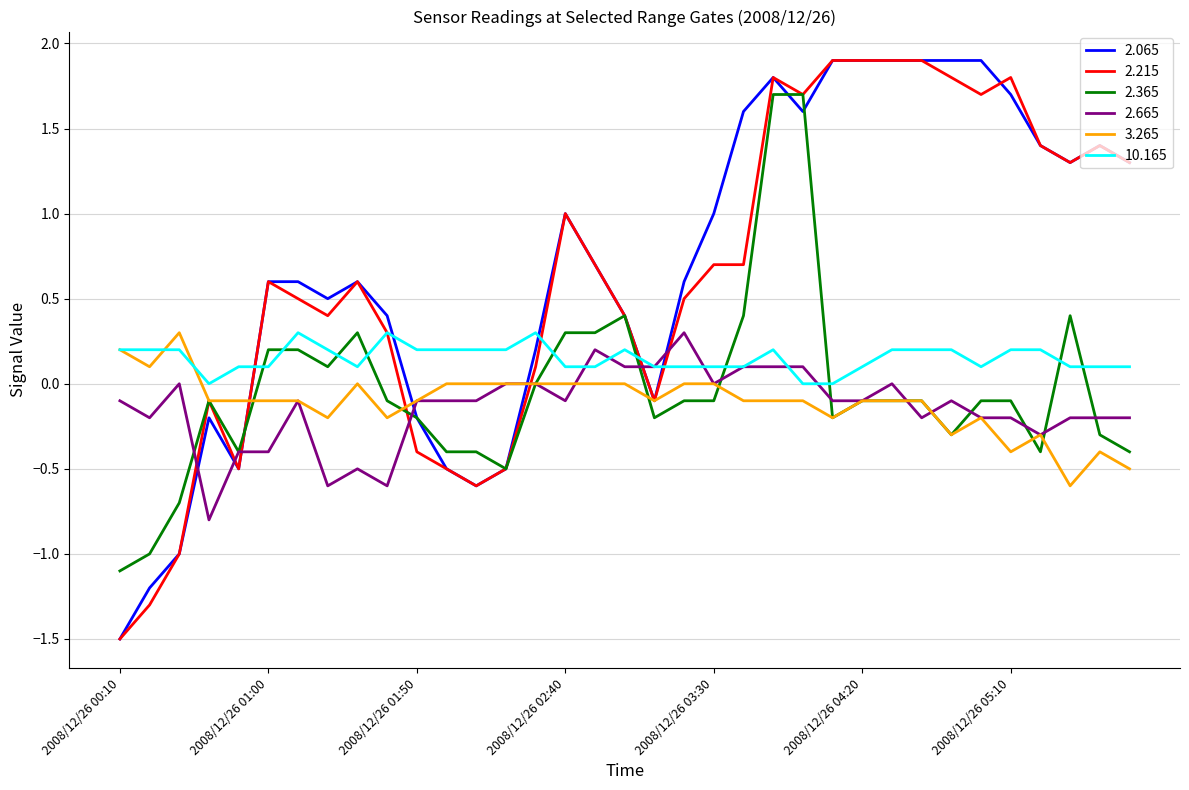

What is the difference between the maximum and second lowest values in the 2.065 series?

3.1